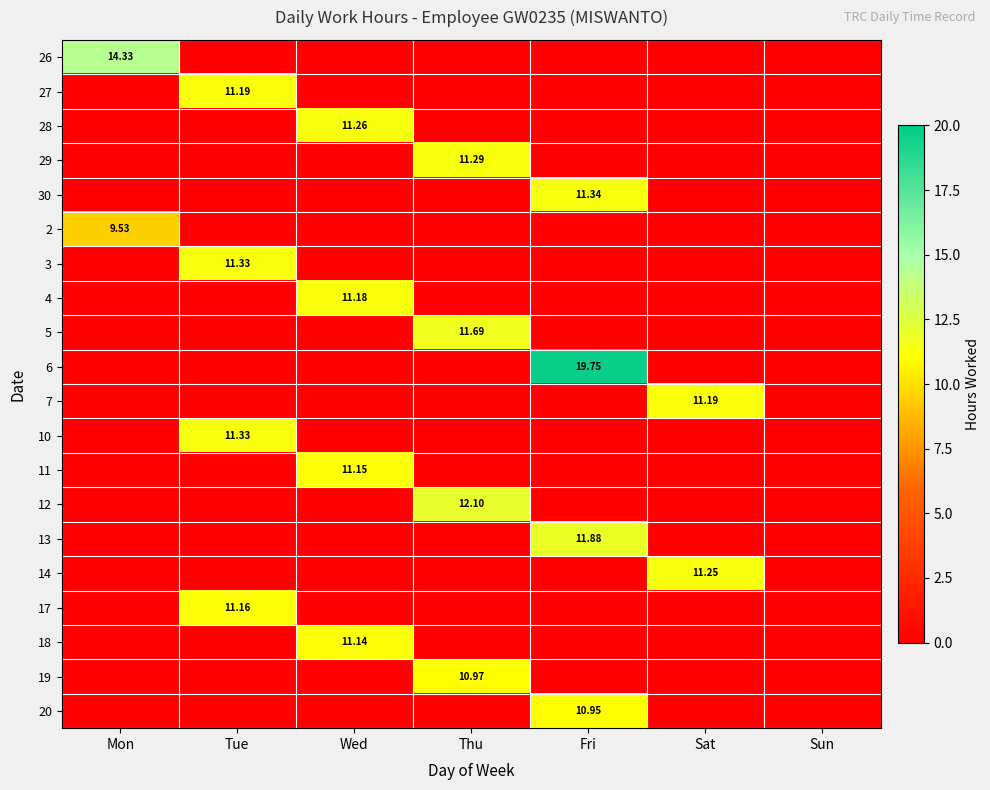

Which series has the largest total across all categories?

6